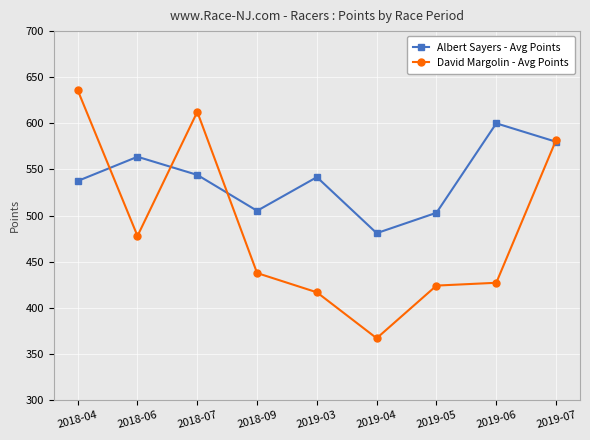

Where is David Margolin - Avg Points nearest to the value 501?

2018-06